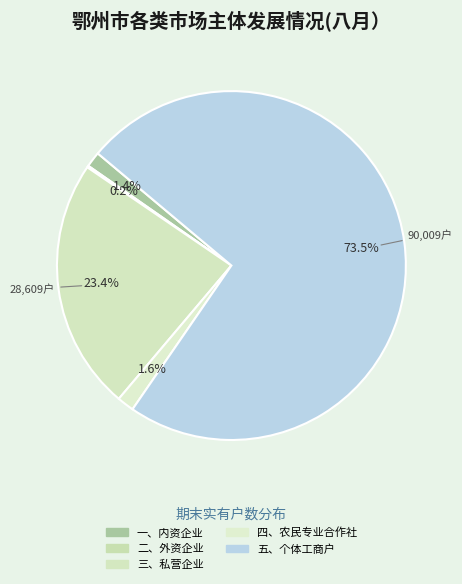

Which has a higher value, 五、个体工商户 or 三、私营企业?

五、个体工商户